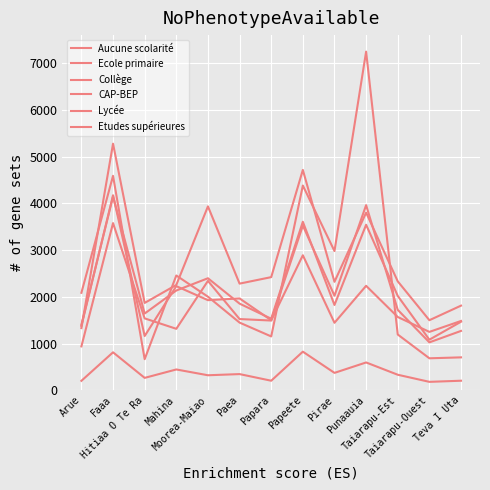

True or false: Ecole primaire and Aucune scolarité cross at least once.

False